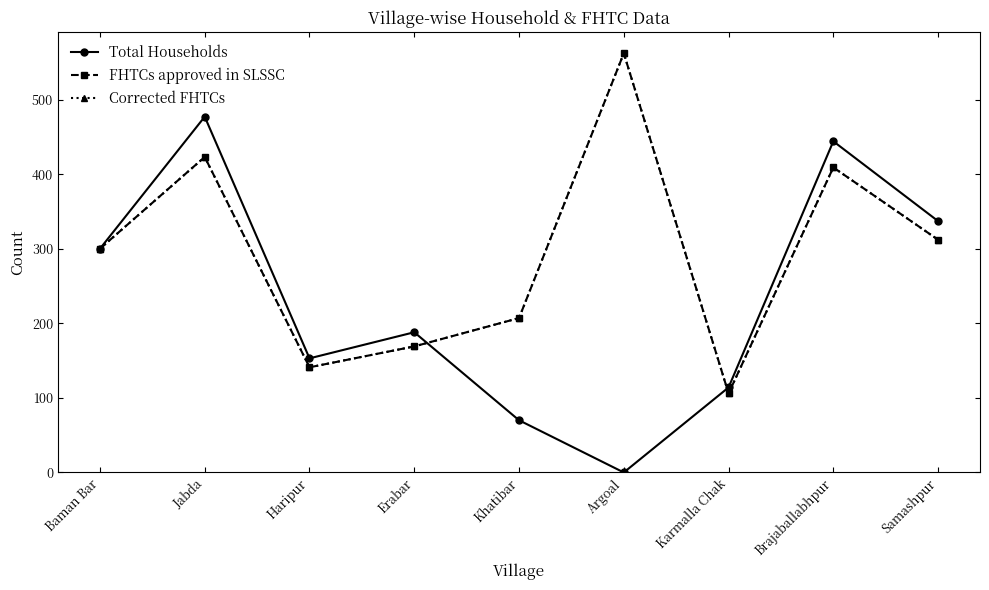

After their last crossing, which series has the higher values: FHTCs approved in SLSSC or Total Households?

Total Households